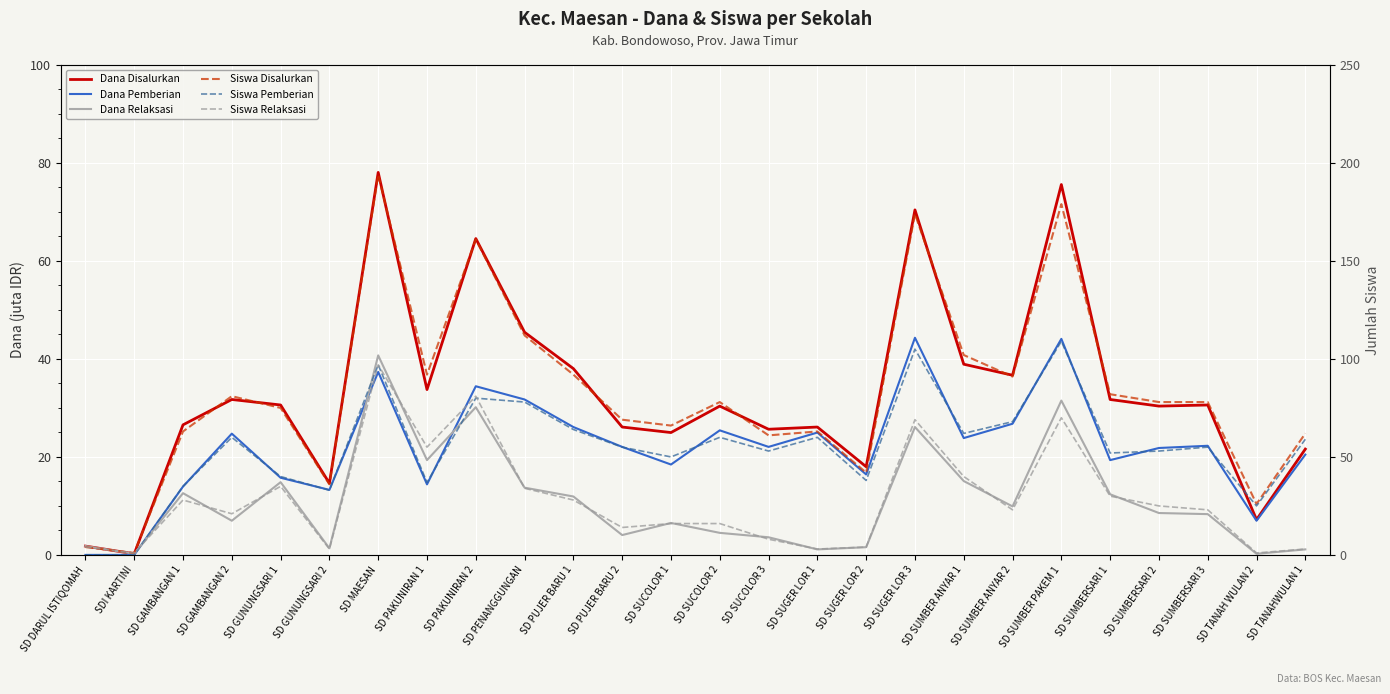

True or false: Dana Relaksasi and Siswa Relaksasi intersect in this chart.

False